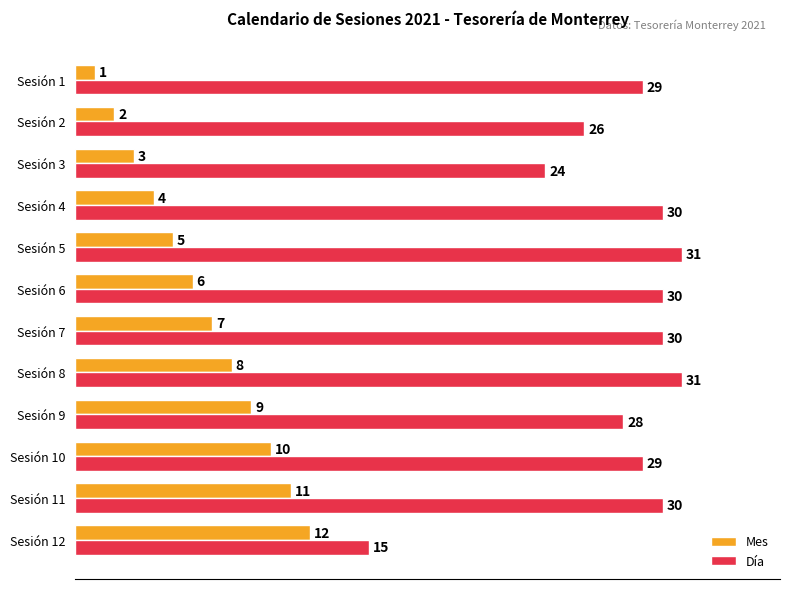

Is it true that Día equals 30 at Sesión 11?

True